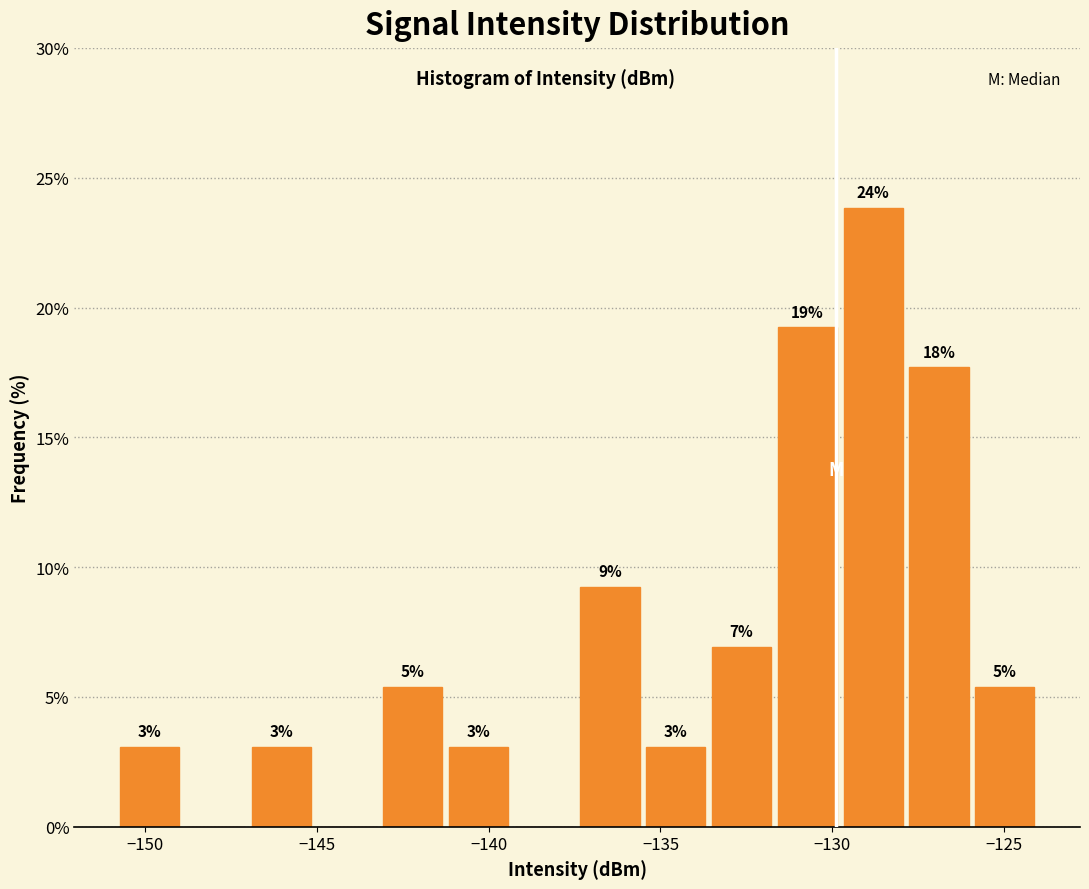

Read against the x-axis, roughly where is the centre of the tallest bar?

-129.0